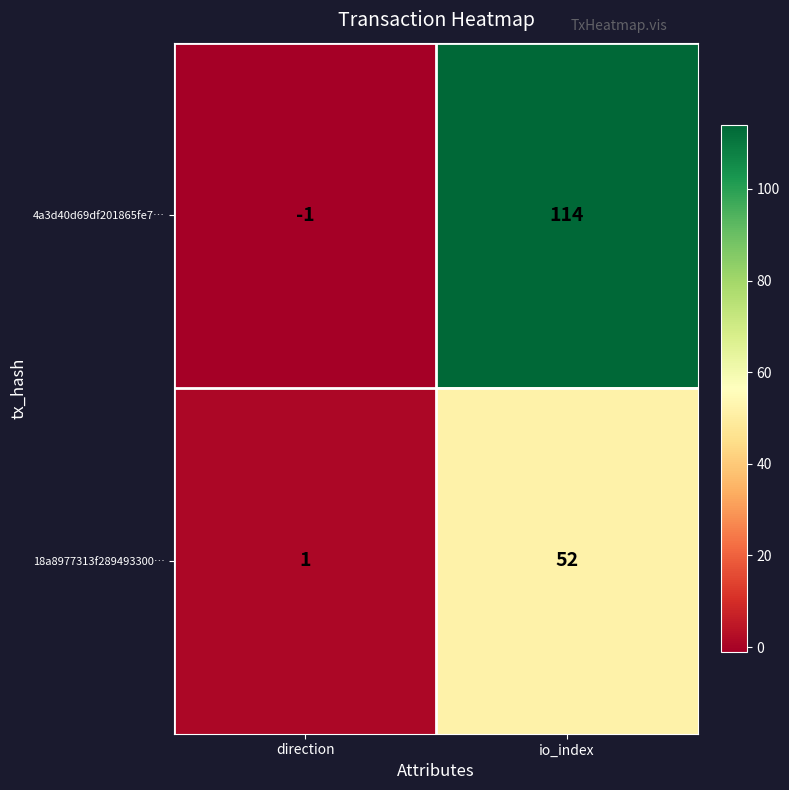

List the labels in order of 4a3d40d69df201865fe7… value, smallest first.

direction, io_index